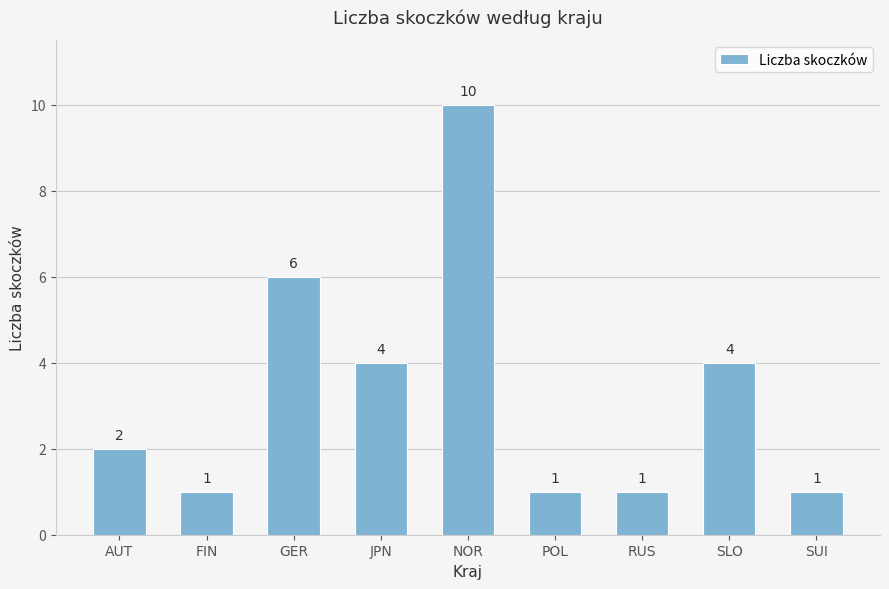

Does the chart contain stacked bars?

No